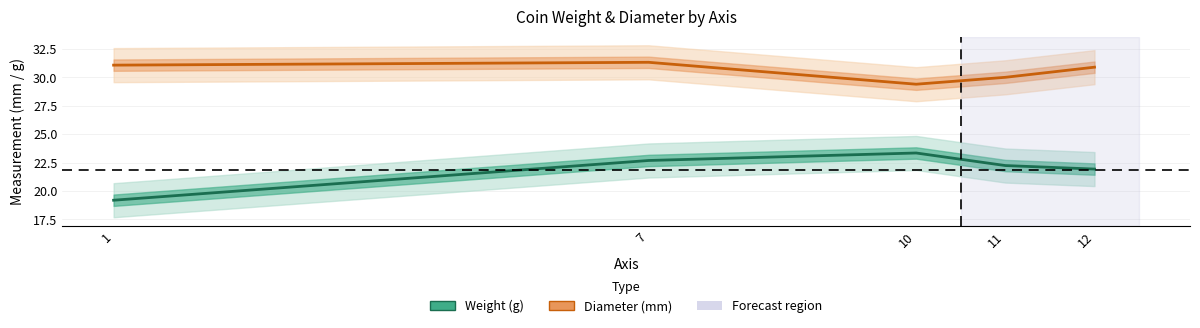

What is the average value of the diameter series?

30.5